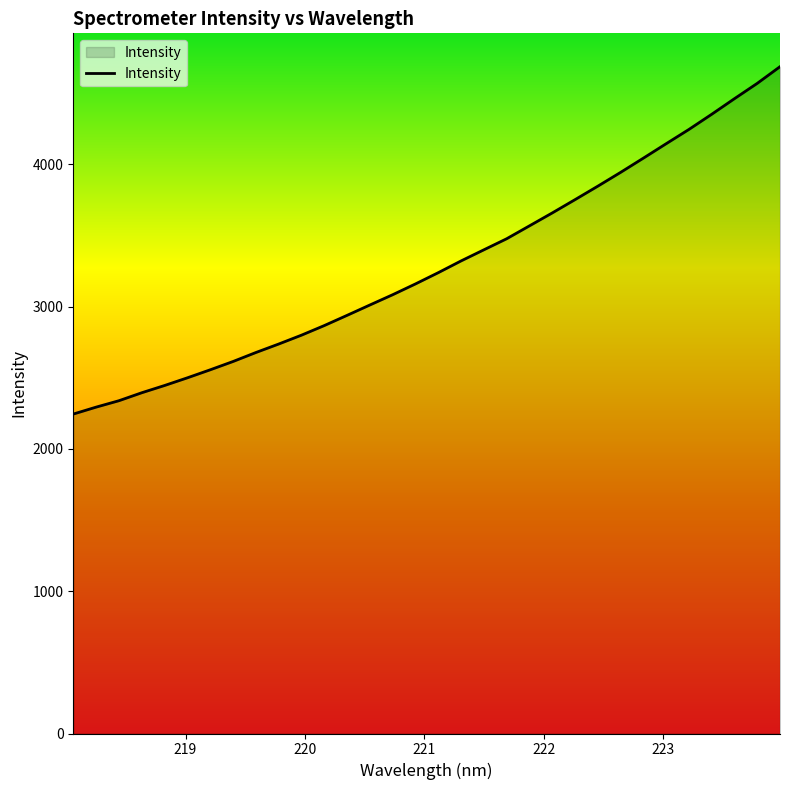

How many lines are shown in the chart?

1